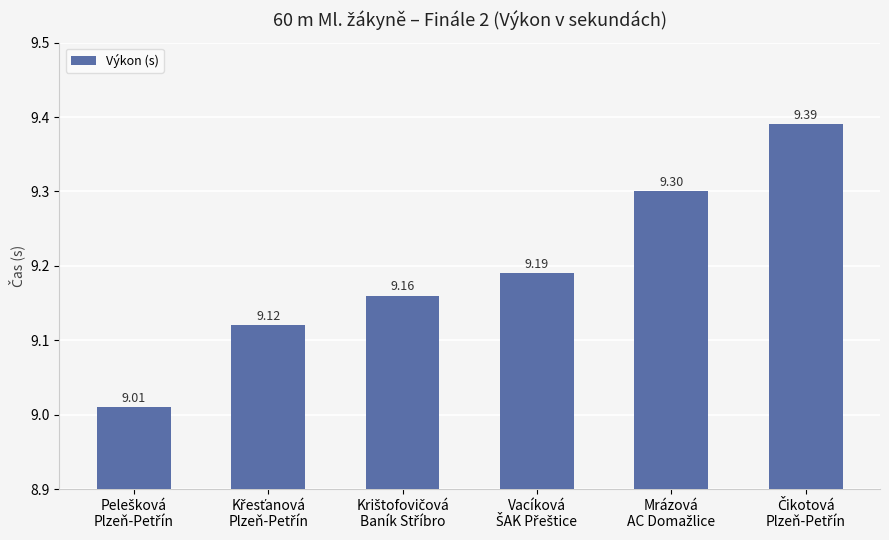

Are the bars grouped side by side (vs. stacked)?

No